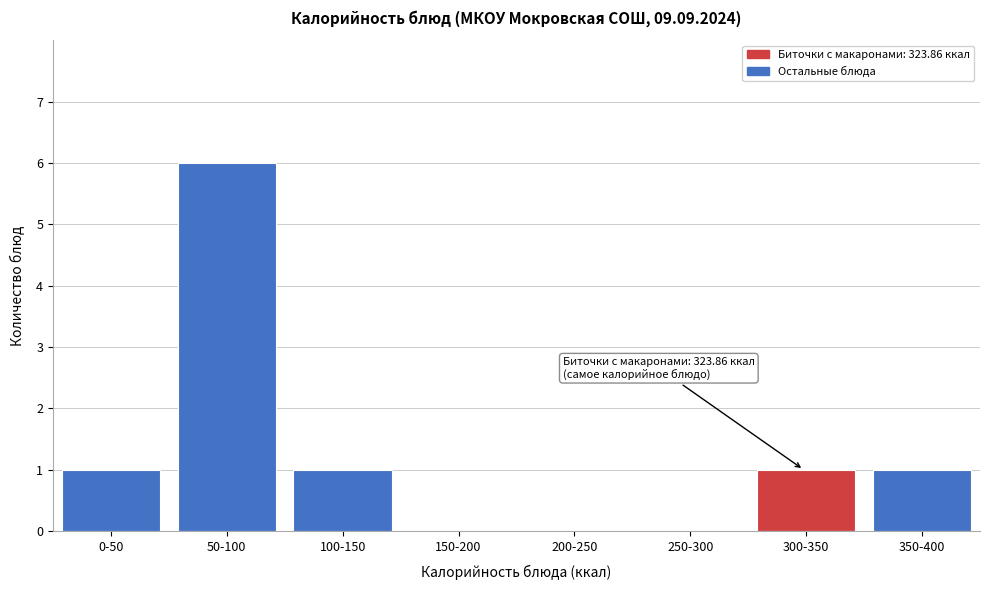

Reading right to left, transcribe all the data shown in this chart.

350-400=1	300-350=1	250-300=0	200-250=0	150-200=0	100-150=1	50-100=6	0-50=1